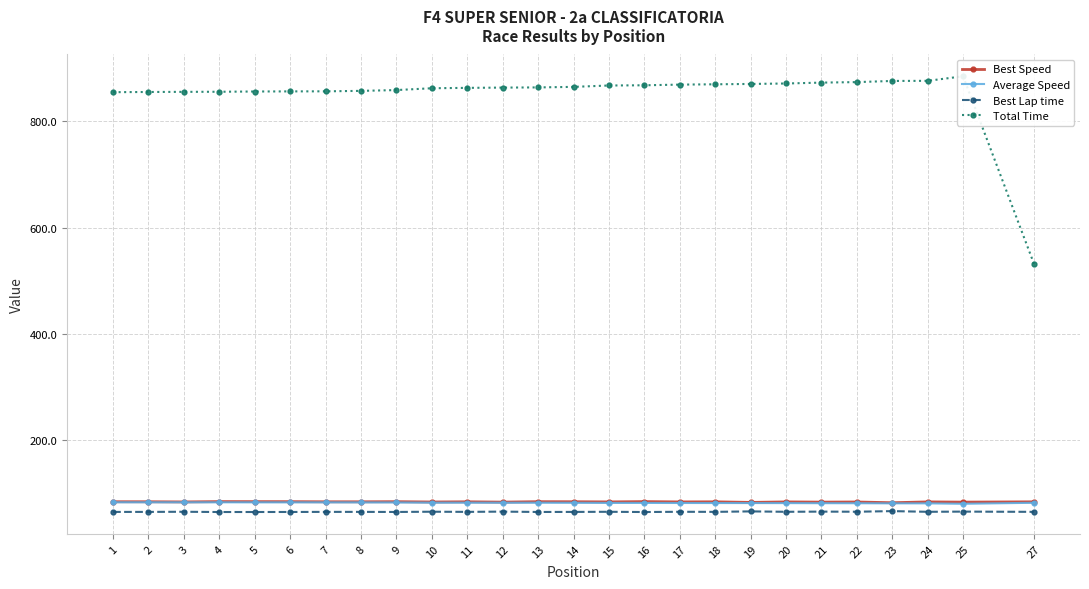

What is the minimum value shown in the chart?

64.7